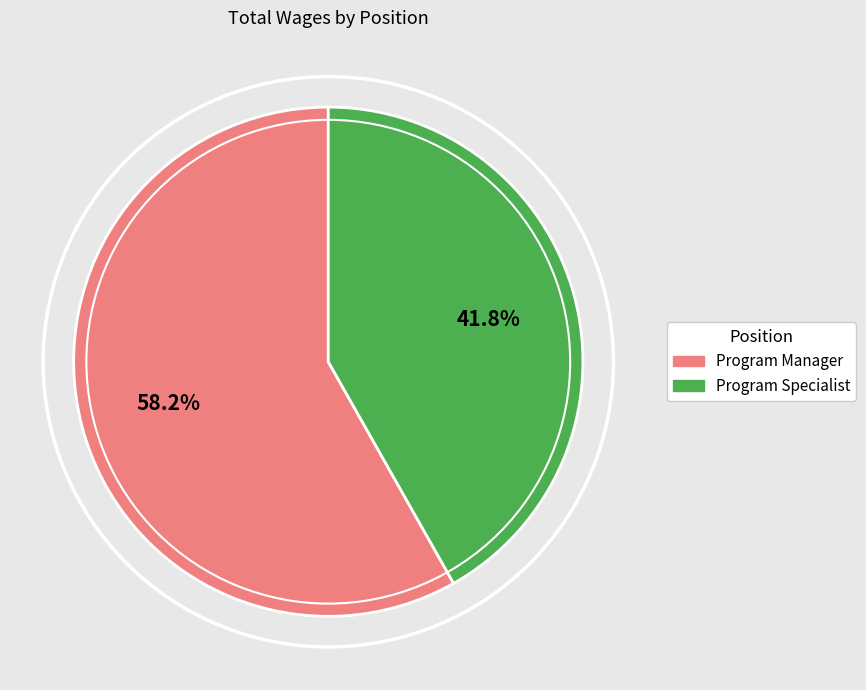

Rank the categories by value from highest to lowest.

Program Manager, Program Specialist